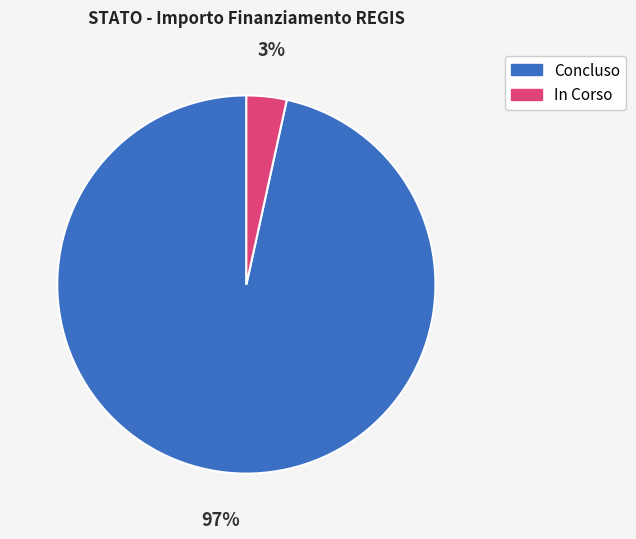

The In Corso slice represents 3% of the pie. True or false?

True